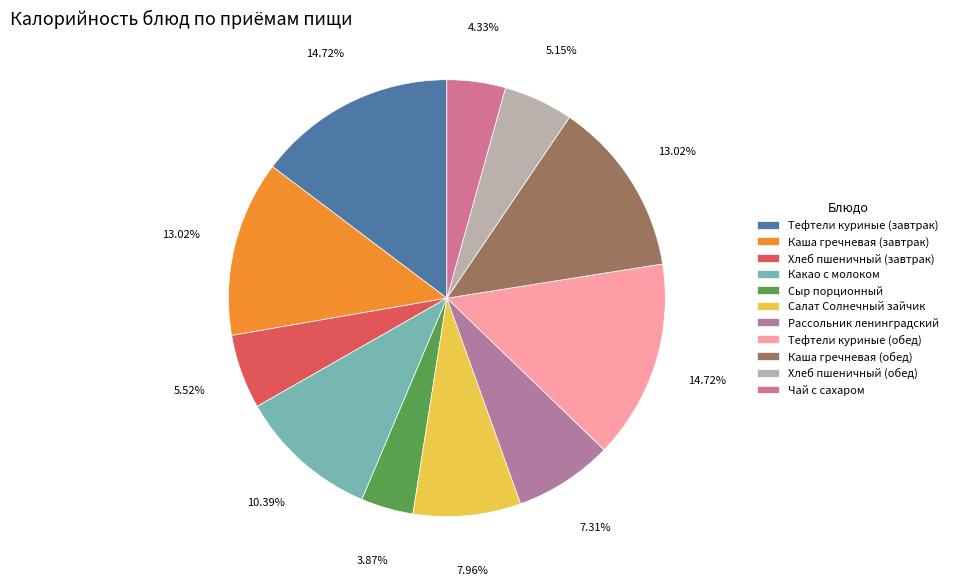

To the nearest percent, what is the difference between the Каша гречневая (завтрак) and Рассольник ленинградский slice percentages?

6%